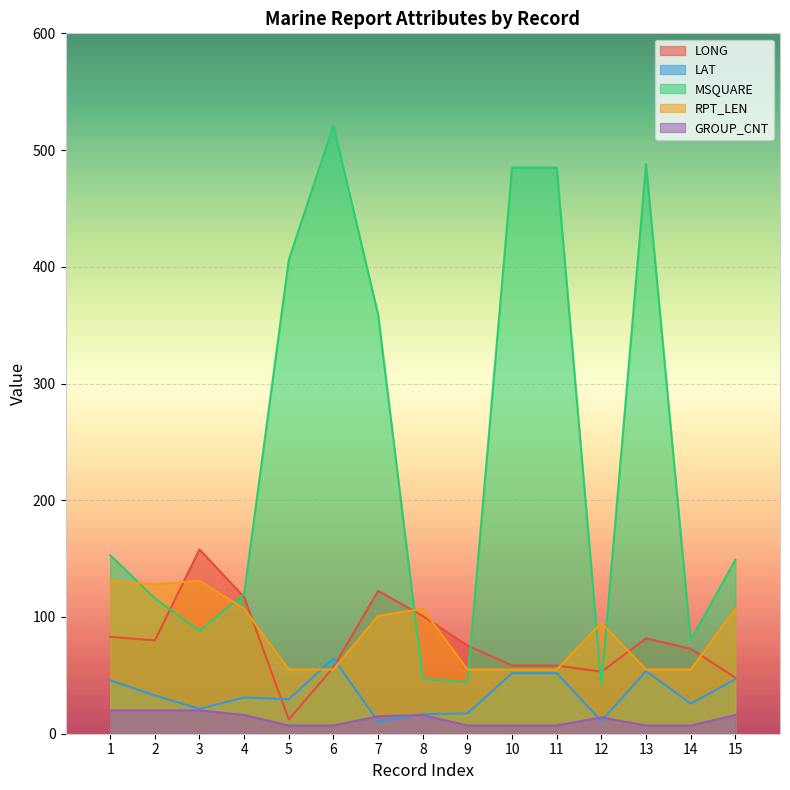

At which category does GROUP_CNT reach its first local peak?

8